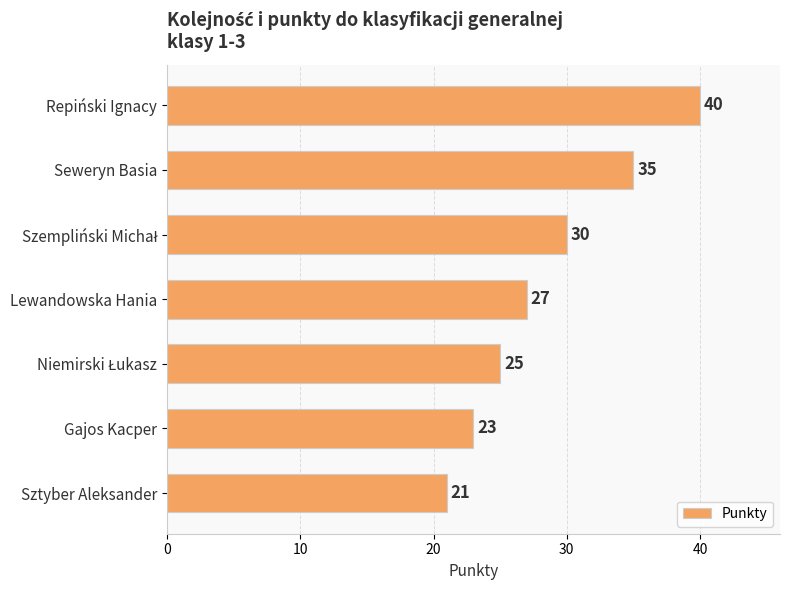

What is the label of the 4th bar from the top?

Lewandowska Hania